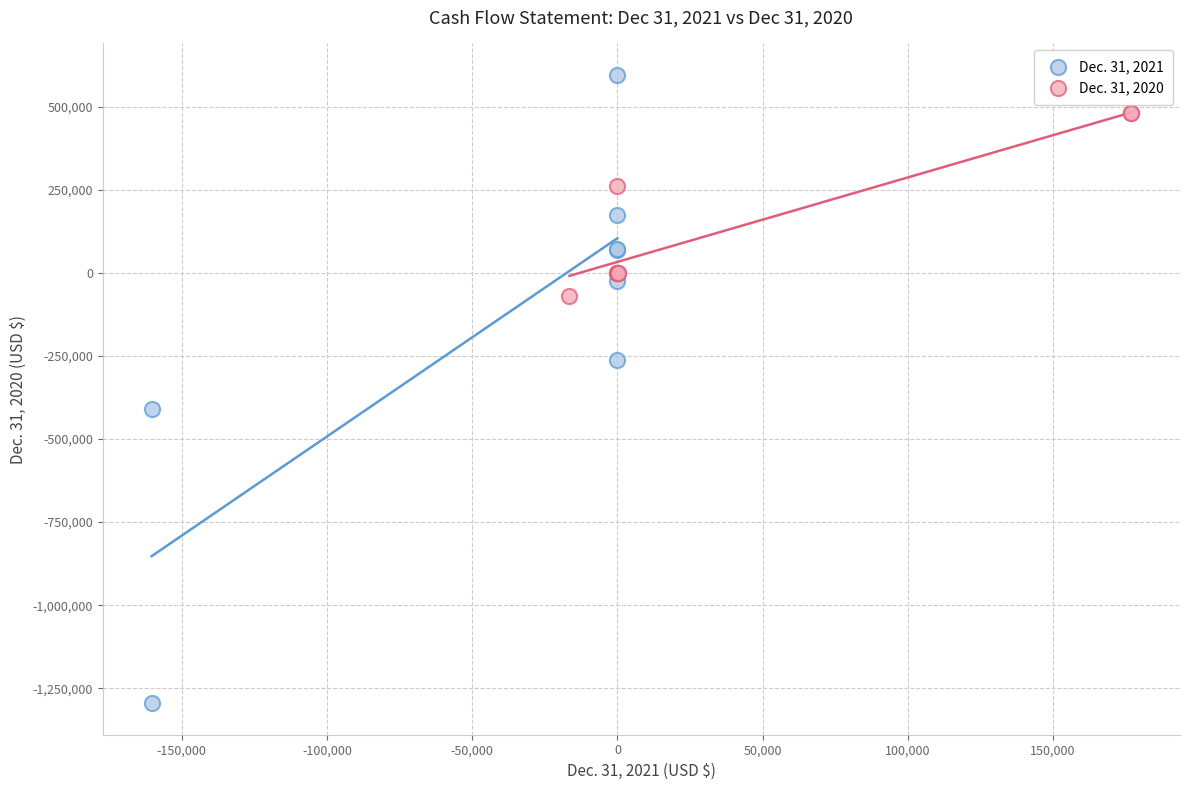

Which series has the widest spread of Y values?

Dec. 31, 2021